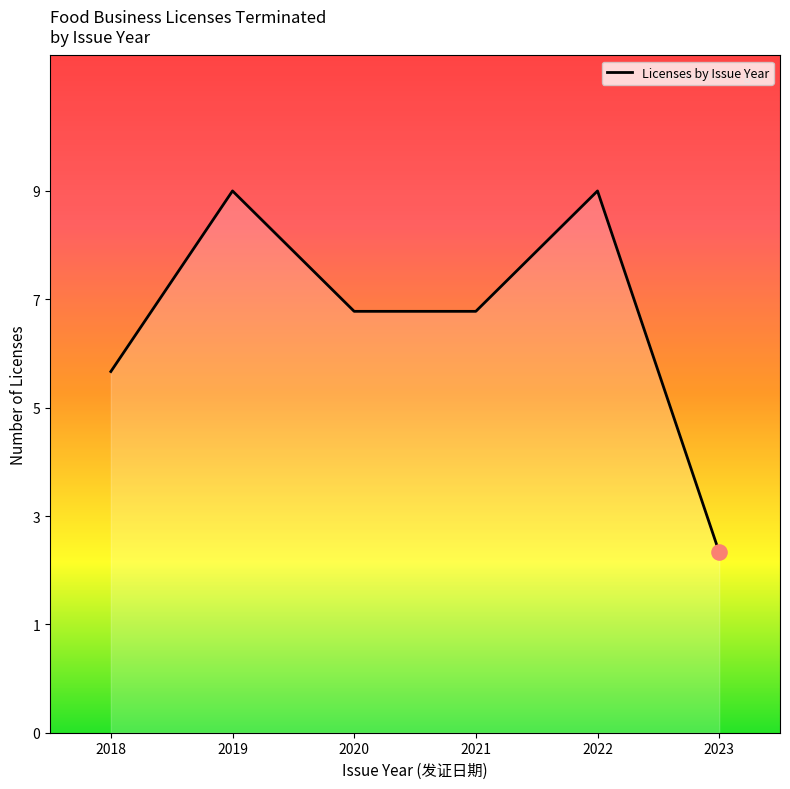

Which has a higher value, 2021 or 2018?

2021